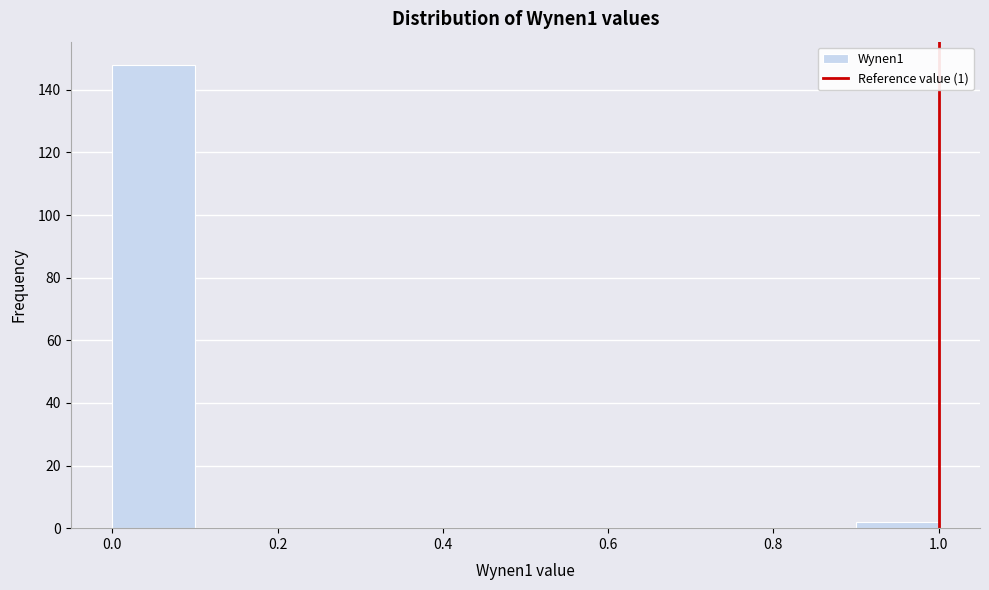

Reading left to right, list every bar in this chart as the range it spans on the x-axis followed by its height. The values are not printed on the chart, so give them approximately, as read against the axis.

0.0 to 0.1: 148
0.1 to 0.2: 0
0.2 to 0.3: 0
0.3 to 0.4: 0
0.4 to 0.5: 0
0.5 to 0.6: 0
0.6 to 0.7: 0
0.7 to 0.8: 0
0.8 to 0.9: 0
0.9 to 1.0: 2